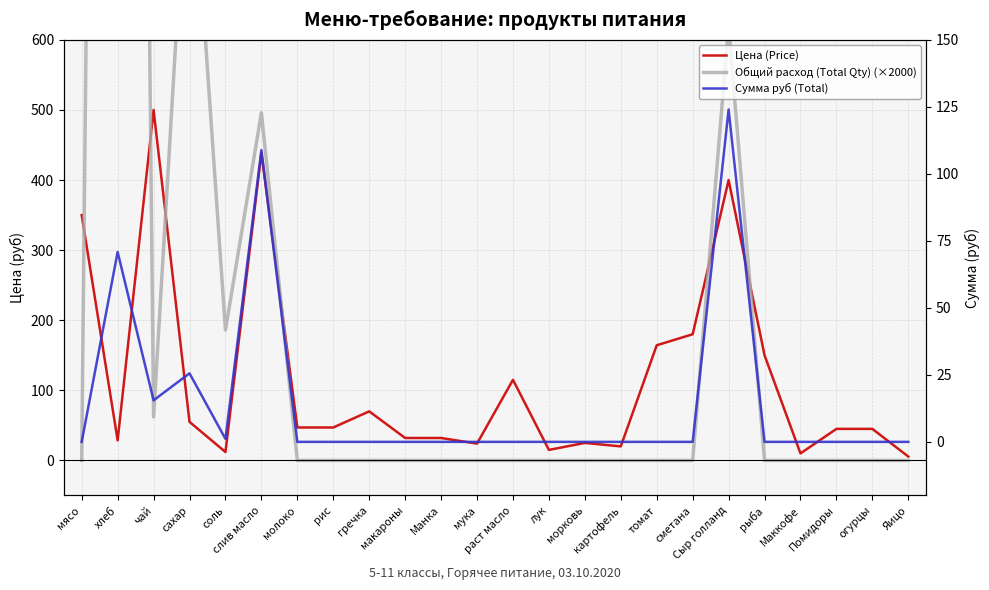

What position from the right is лук?

11